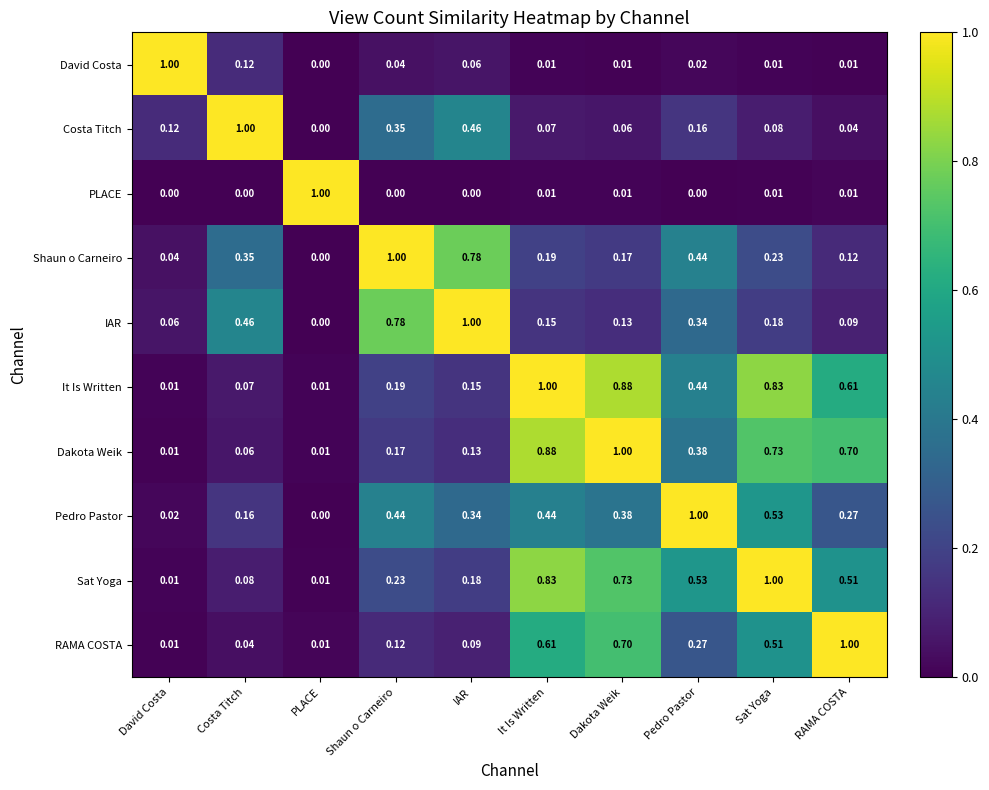

Is the value of It Is Written at David Costa greater than the value of Costa Titch at PLACE?

Yes